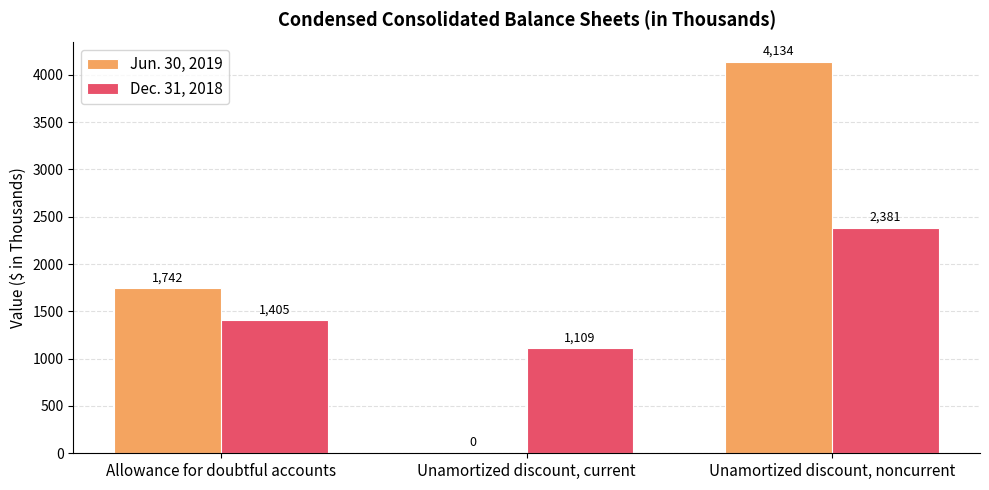

What is the spread (max minus min) of values at Unamortized discount, current?

1109